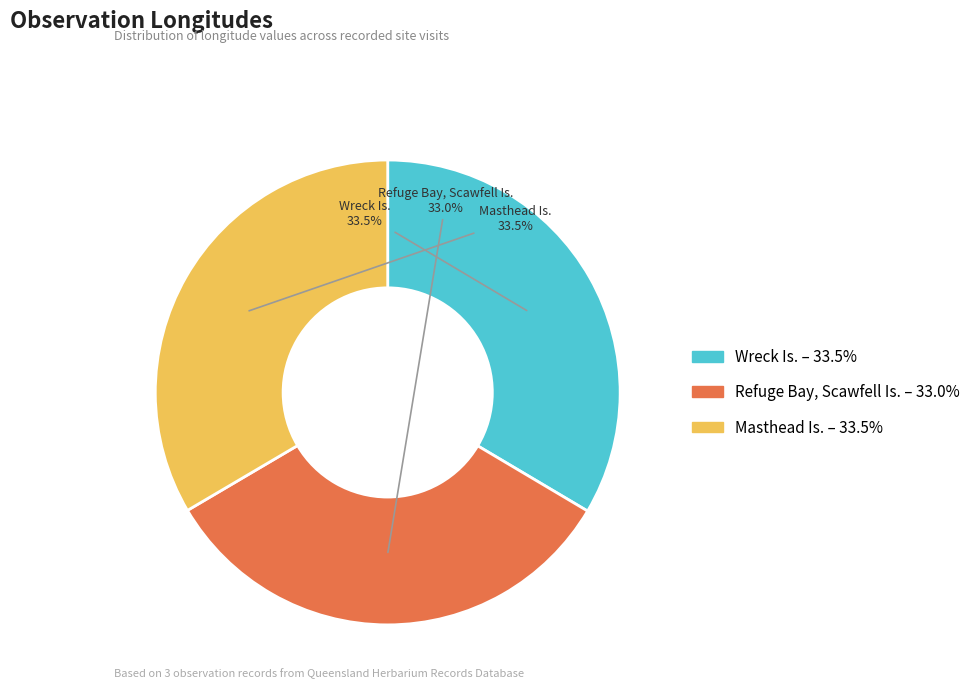

Combined, do Wreck Is. and Masthead Is. account for over 50%?

Yes